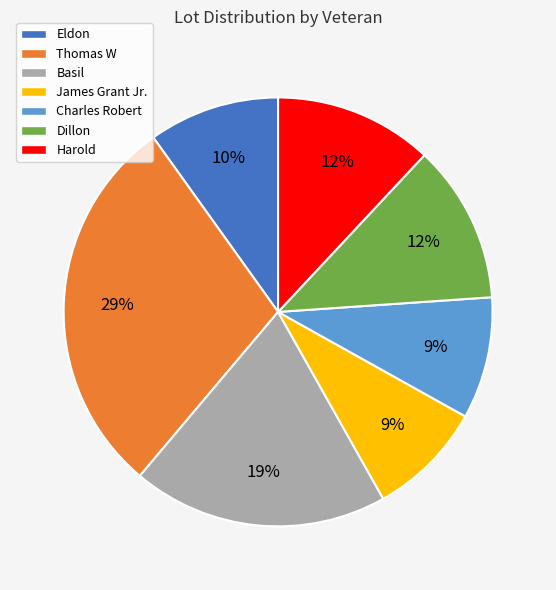

Between Basil and James Grant Jr., which is larger?

Basil